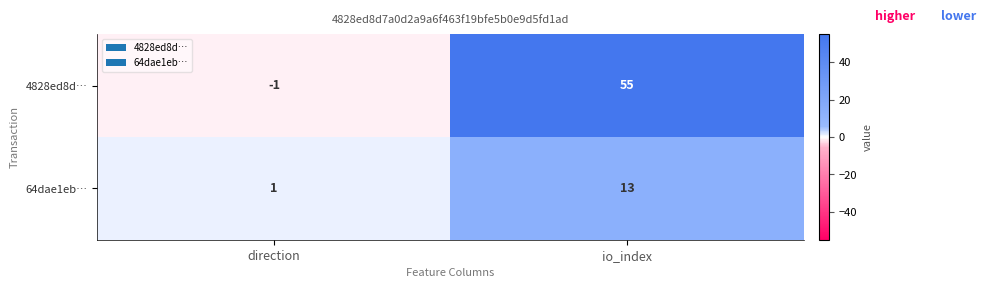

What is the maximum value for 4828ed8d…?

55